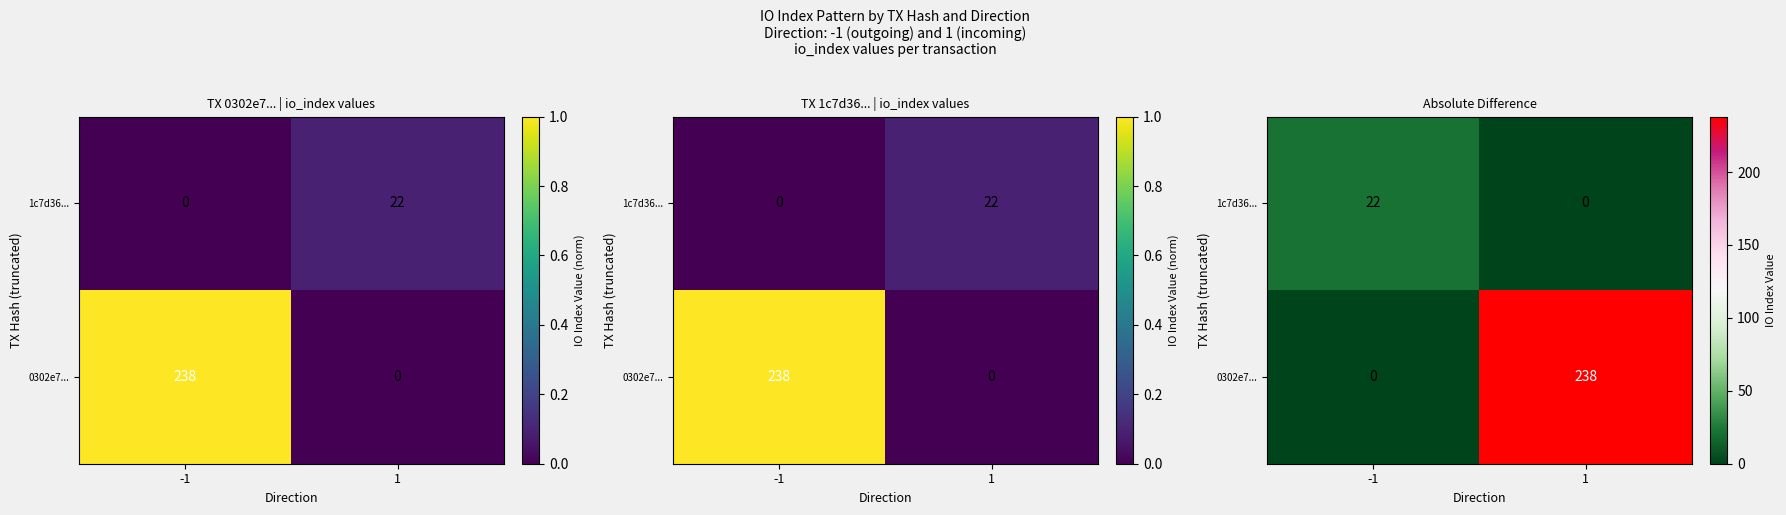

The 0302e7... series shows -111 at -1. True or false?

False